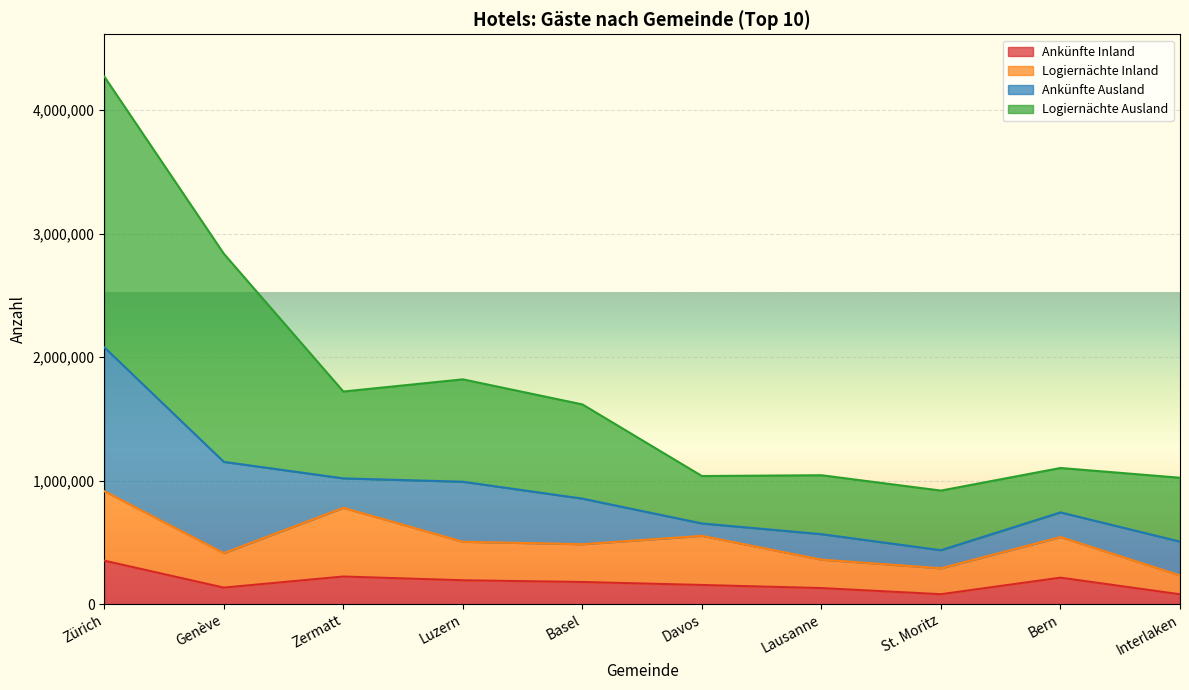

What is the average value of the Ankünfte Inland series?

174257